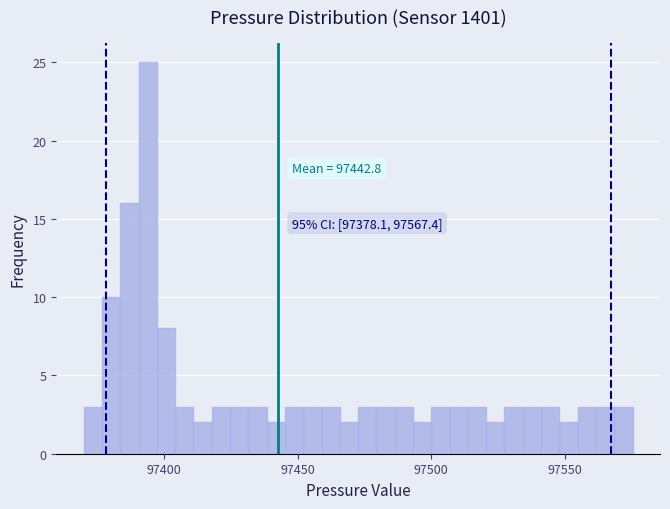

Read against the x-axis, roughly where is the centre of the tallest bar?

97395